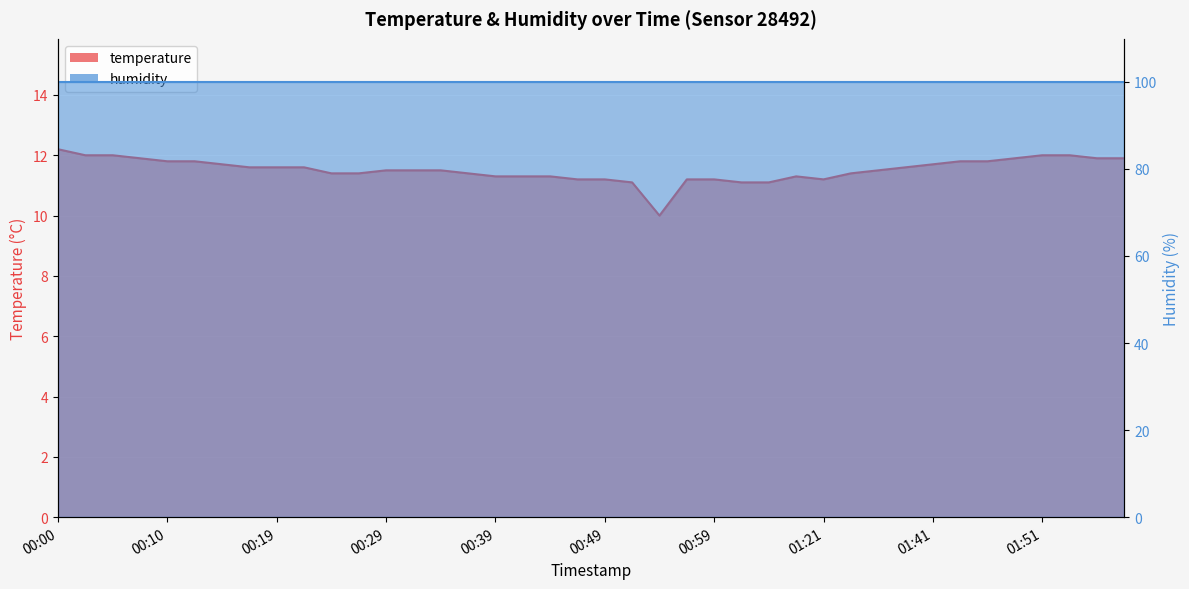

What position from the left is 00:12?

6